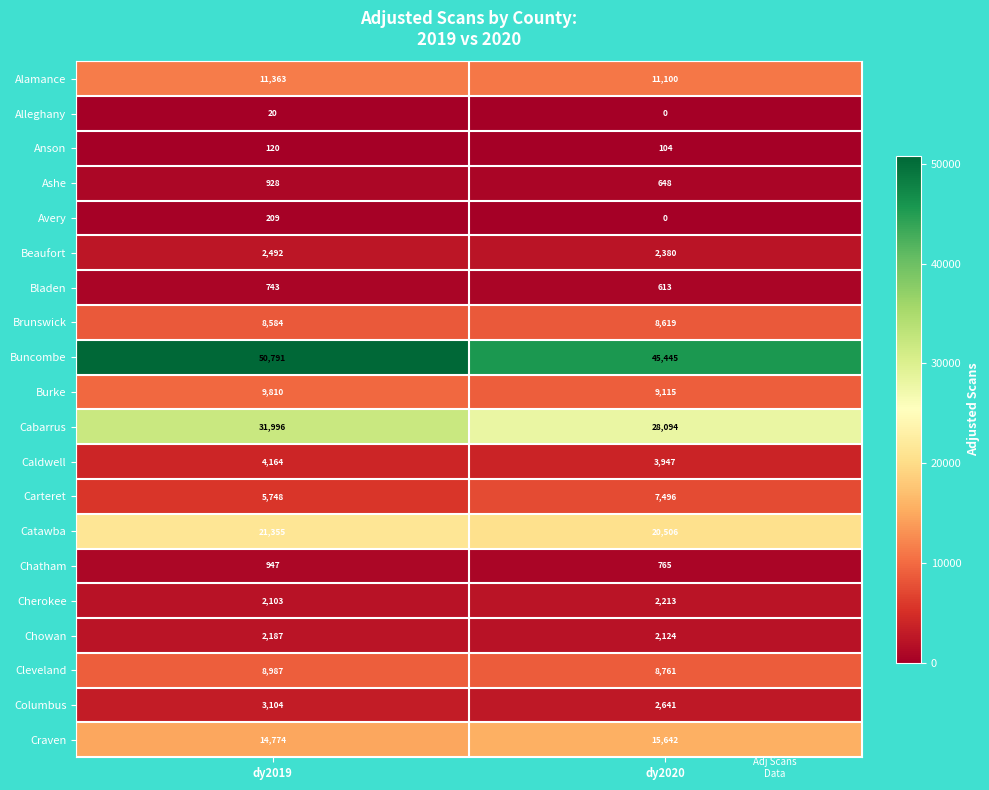

What is the difference between the maximum and minimum values in the Cabarrus series?

3902